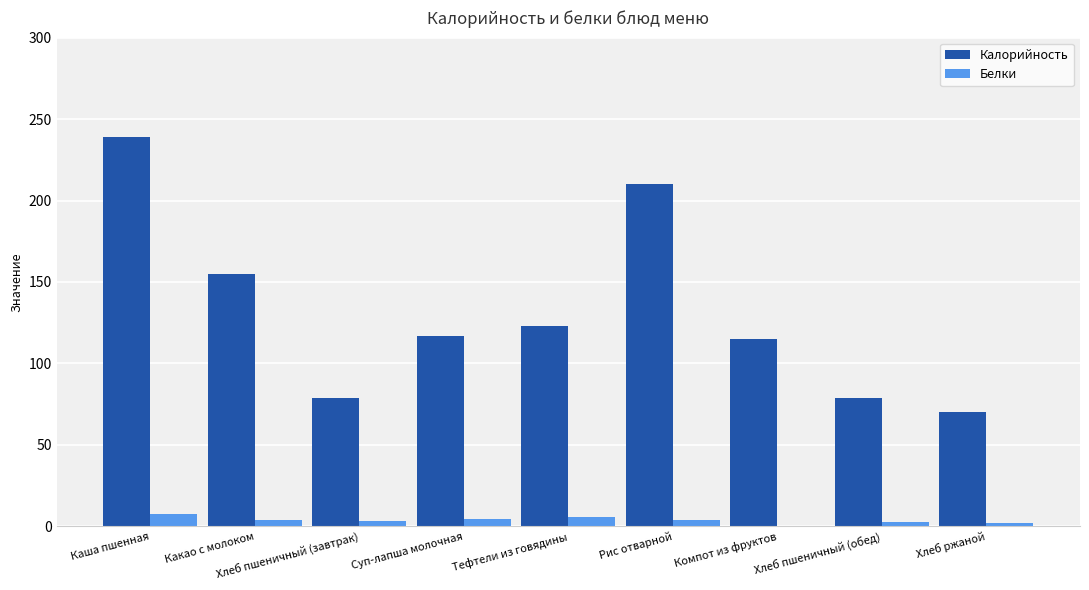

What is the sum of all Калорийность values?

1186.6